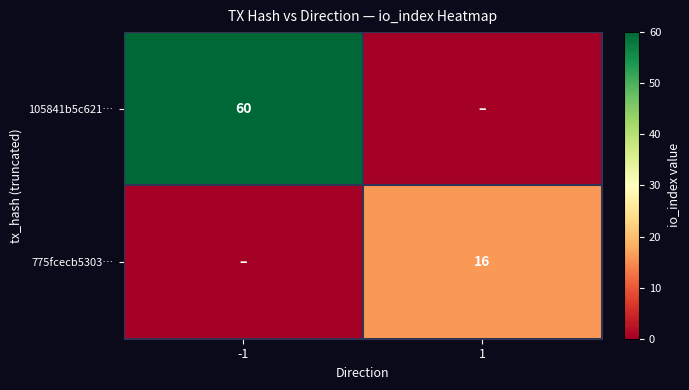

The value of 775fcecb5303… at 1 is 6. True or false?

False